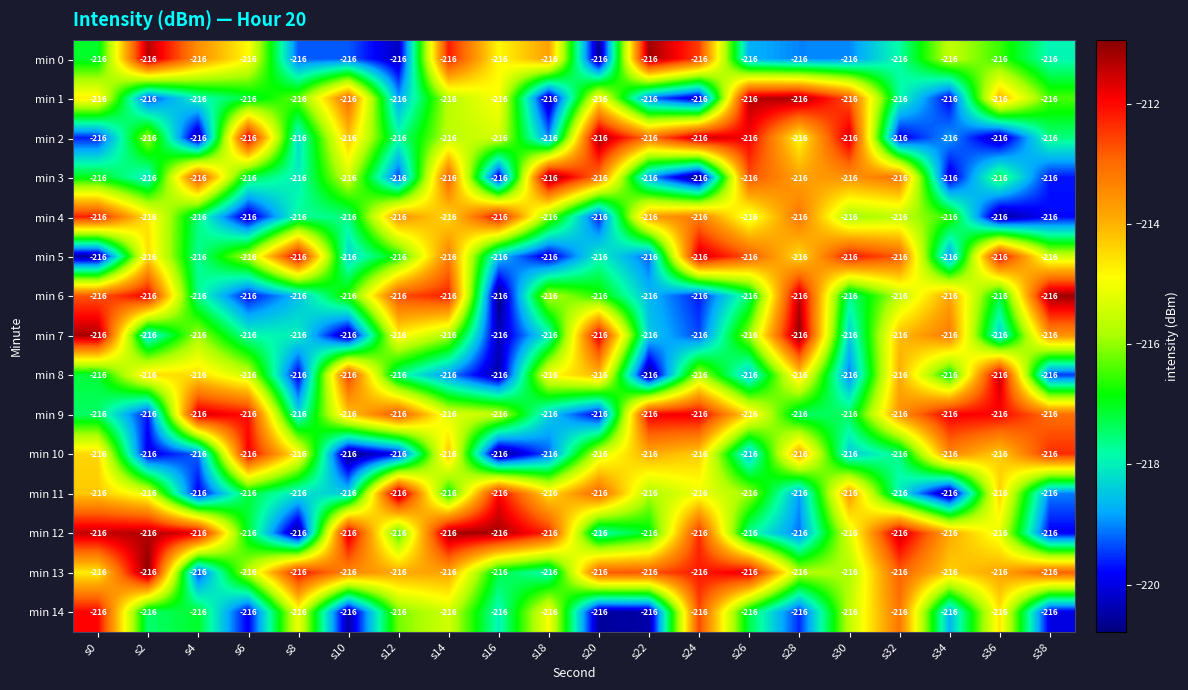

The min 14 series shows -72.9 at s24. True or false?

False